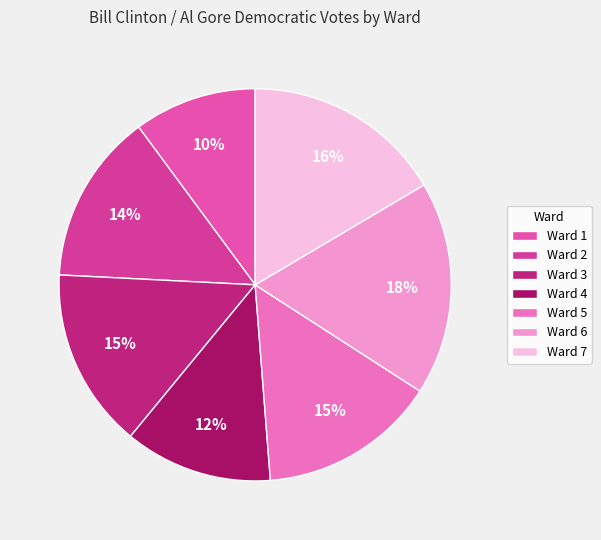

Between Ward 7 and Ward 1, which is larger?

Ward 7